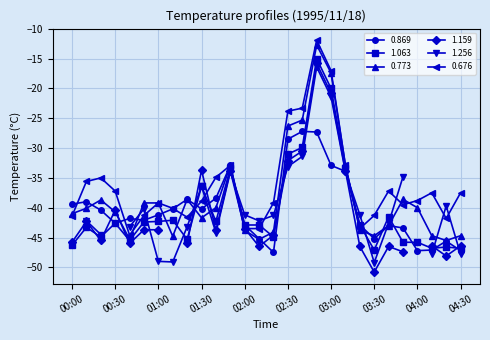

Is it true that 0.773 equals -58.0 at 01:00?

False